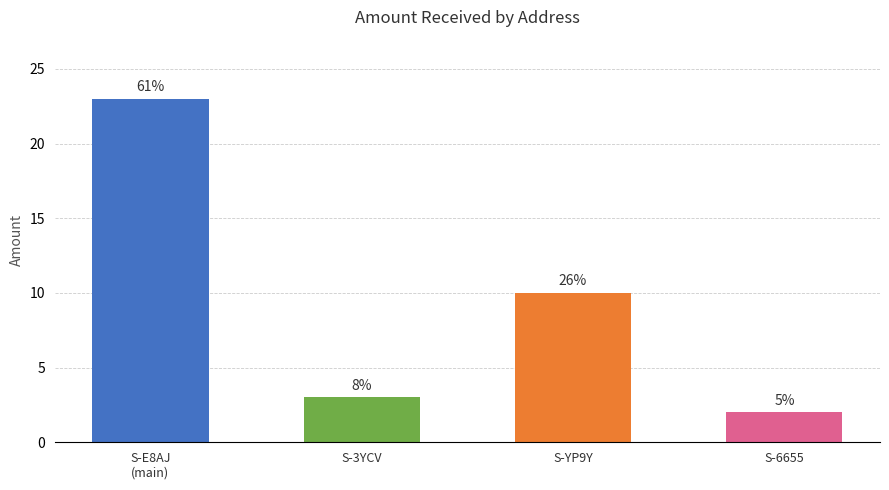

Rank the categories by value from highest to lowest.

S-E8AJ
(main), S-YP9Y, S-3YCV, S-6655